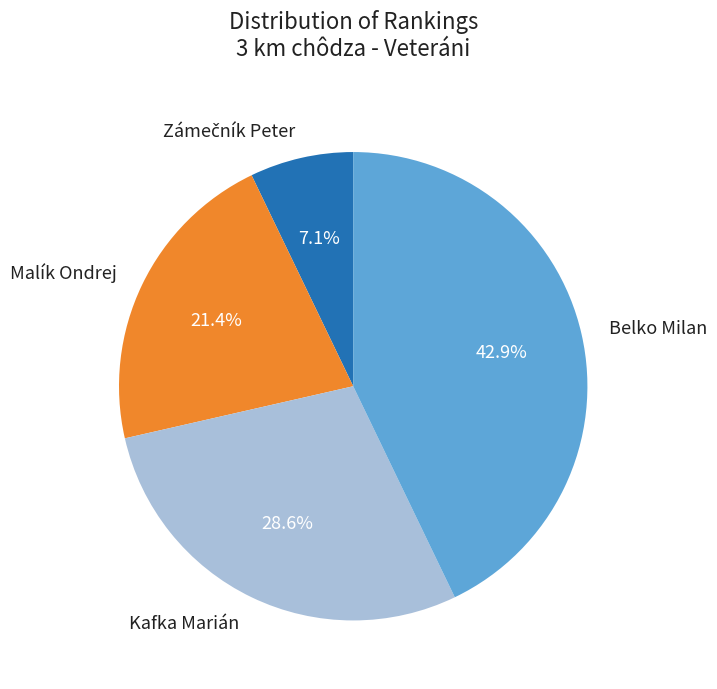

Approximately how many times larger is the value at Belko Milan compared to Kafka Marián?

1.5